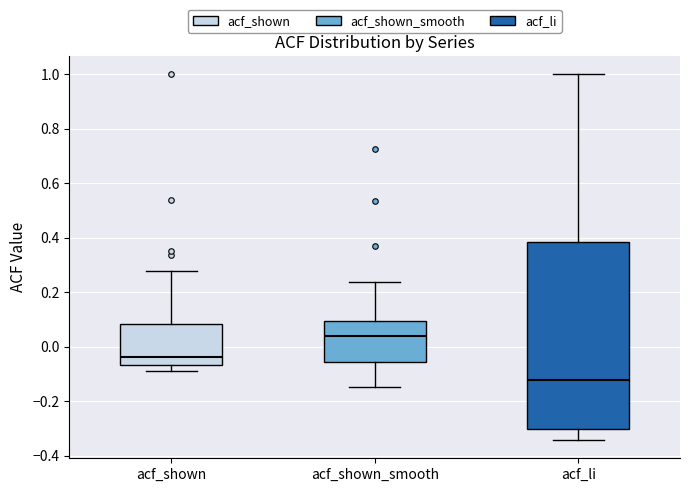

Which box has the highest median line?

acf_shown_smooth